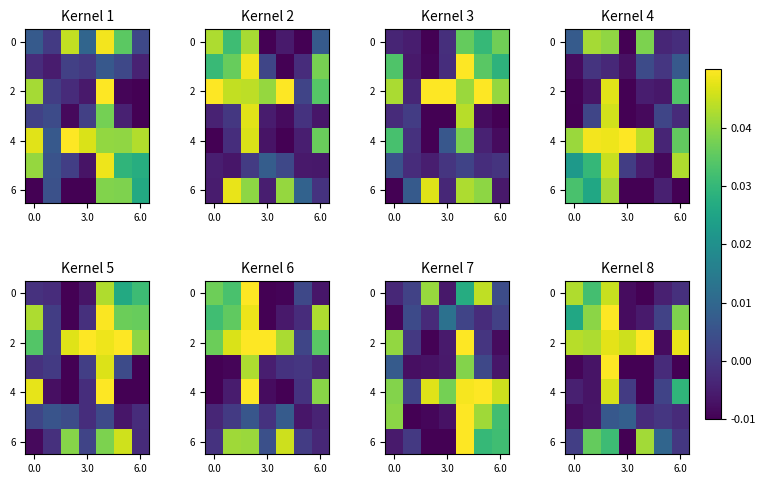

What is the highest value of the row_2 series?

0.1